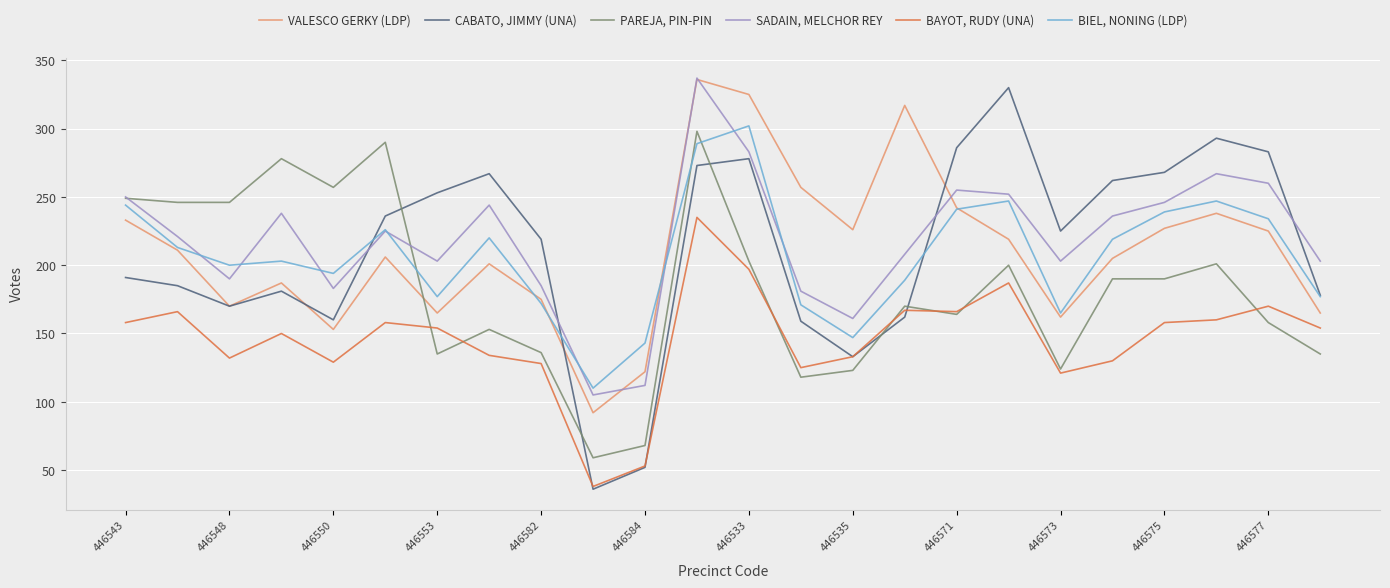

Which series ends up on top after the final intersection of SADAIN, MELCHOR REY and VALESCO GERKY (LDP)?

SADAIN, MELCHOR REY